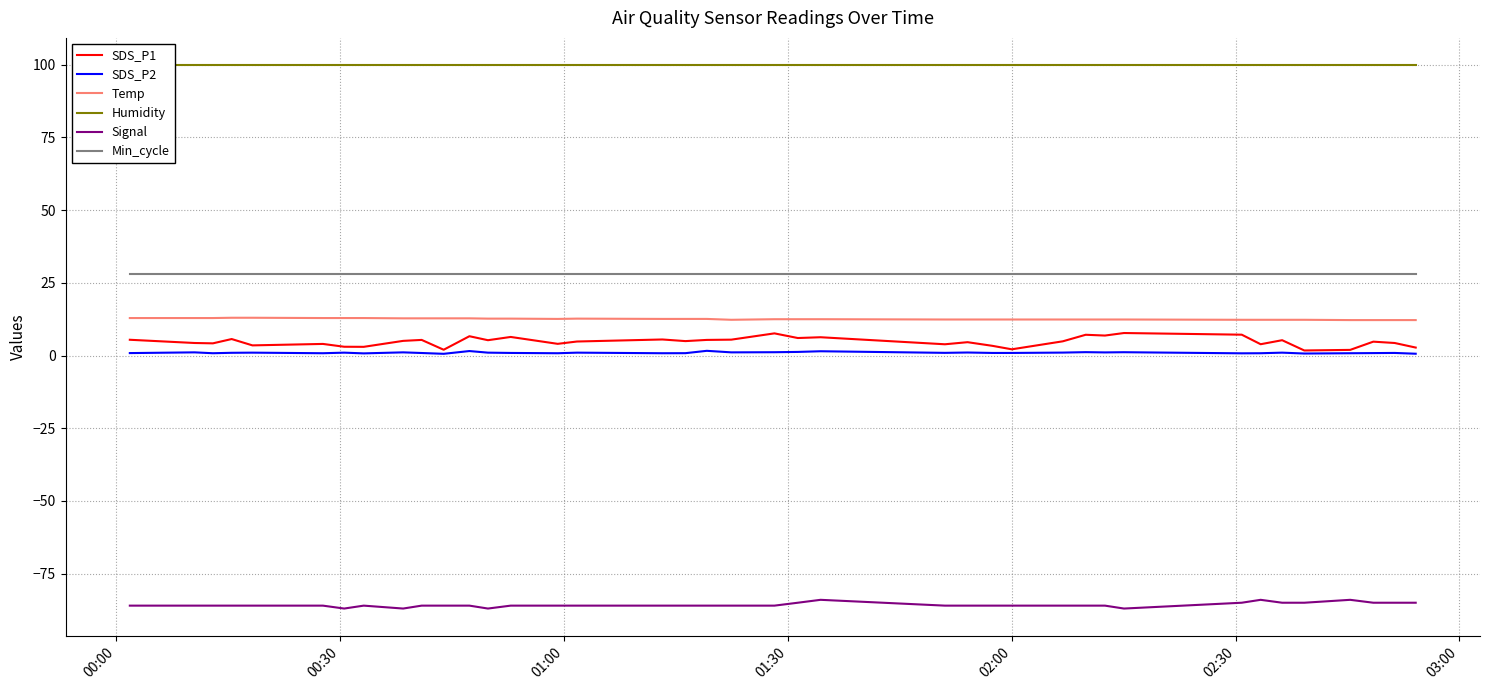

Reading left to right, what are all the values shown in this chart?

SDS_P1: 5.4	4.3	4.2	5.7	3.5	4.0	3.0	3.0	5.0	5.4	2.0	6.7	5.3	6.4	4.0	4.8	5.5	5.0	5.4	5.5	7.6	6.0	6.3	3.9	4.6	3.4	2.1	4.9	7.2	6.9	7.8	7.2	3.9	5.3	1.8	1.9	4.8	4.3	2.8
SDS_P2: 0.8	1.1	0.8	0.9	1.0	0.8	1.0	0.8	1.1	0.9	0.6	1.6	1.0	0.9	0.8	1.0	0.8	0.8	1.6	1.1	1.1	1.2	1.5	0.9	1.1	0.9	0.9	1.0	1.2	1.1	1.1	0.8	0.8	1.0	0.7	0.8	0.8	0.9	0.6
Temp: 12.9	12.9	12.9	13.0	13.0	12.9	12.9	12.9	12.8	12.8	12.8	12.8	12.7	12.7	12.6	12.7	12.6	12.6	12.6	12.3	12.5	12.5	12.5	12.4	12.4	12.4	12.4	12.4	12.4	12.4	12.4	12.3	12.3	12.3	12.3	12.2	12.2	12.2	12.2
Humidity: 99.9	99.9	99.9	99.9	99.9	99.9	99.9	99.9	99.9	99.9	99.9	99.9	99.9	99.9	99.9	99.9	99.9	99.9	99.9	99.9	99.9	99.9	99.9	99.9	99.9	99.9	99.9	99.9	99.9	99.9	99.9	99.9	99.9	99.9	99.9	99.9	99.9	99.9	99.9
Signal: -86.0	-86.0	-86.0	-86.0	-86.0	-86.0	-87.0	-86.0	-87.0	-86.0	-86.0	-86.0	-87.0	-86.0	-86.0	-86.0	-86.0	-86.0	-86.0	-86.0	-86.0	-85.0	-84.0	-86.0	-86.0	-86.0	-86.0	-86.0	-86.0	-86.0	-87.0	-85.0	-84.0	-85.0	-85.0	-84.0	-85.0	-85.0	-85.0
Min_cycle: 28.0	28.0	28.0	28.0	28.0	28.0	28.0	28.0	28.0	28.0	28.0	28.0	28.0	28.0	28.0	28.0	28.0	28.0	28.0	28.0	28.0	28.0	28.0	28.0	28.0	28.0	28.0	28.0	28.0	28.0	28.0	28.0	28.0	28.0	28.0	28.0	28.0	28.0	28.0